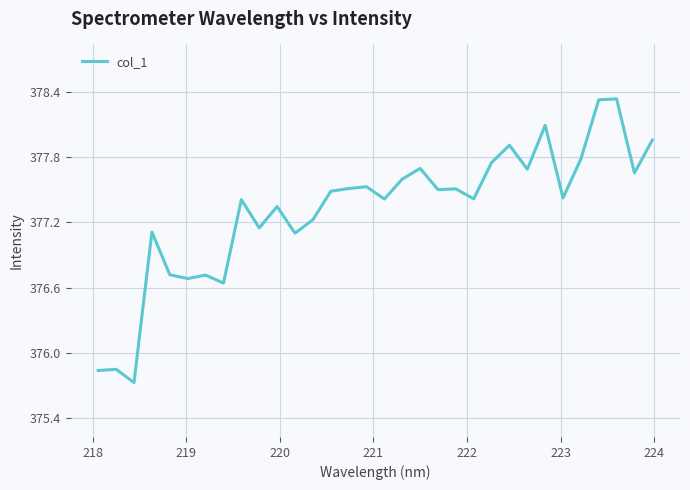

What is the minimum value shown in the chart?

375.7